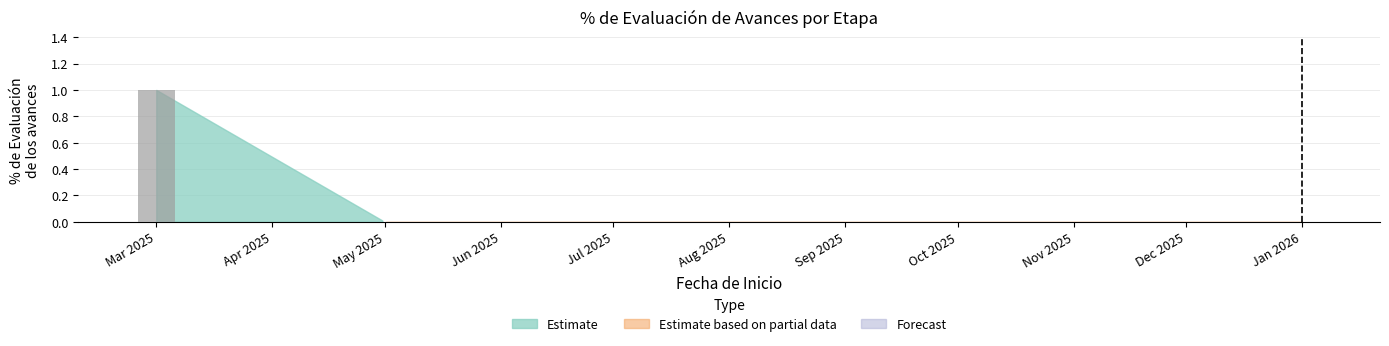

Does the chart contain stacked bars?

No